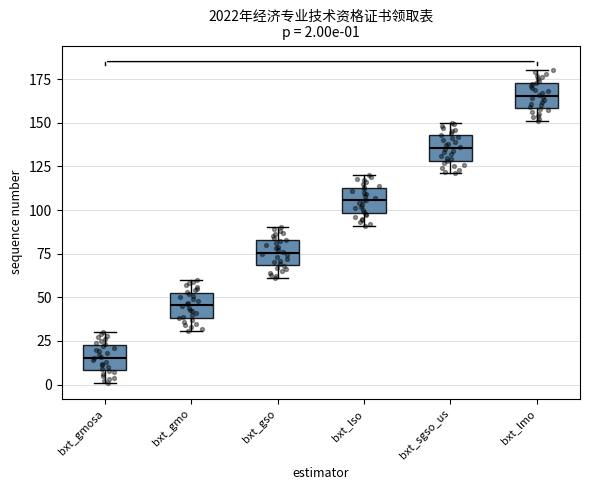

Which box has the highest median line?

bxt_lmo